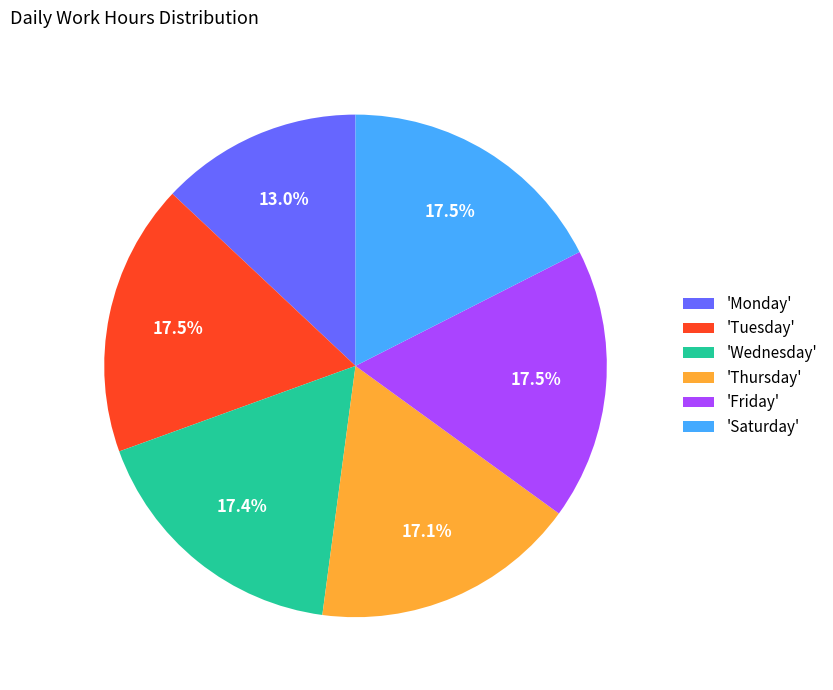

What is the ratio of the value at 'Saturday' to the value at 'Monday'?

1.3